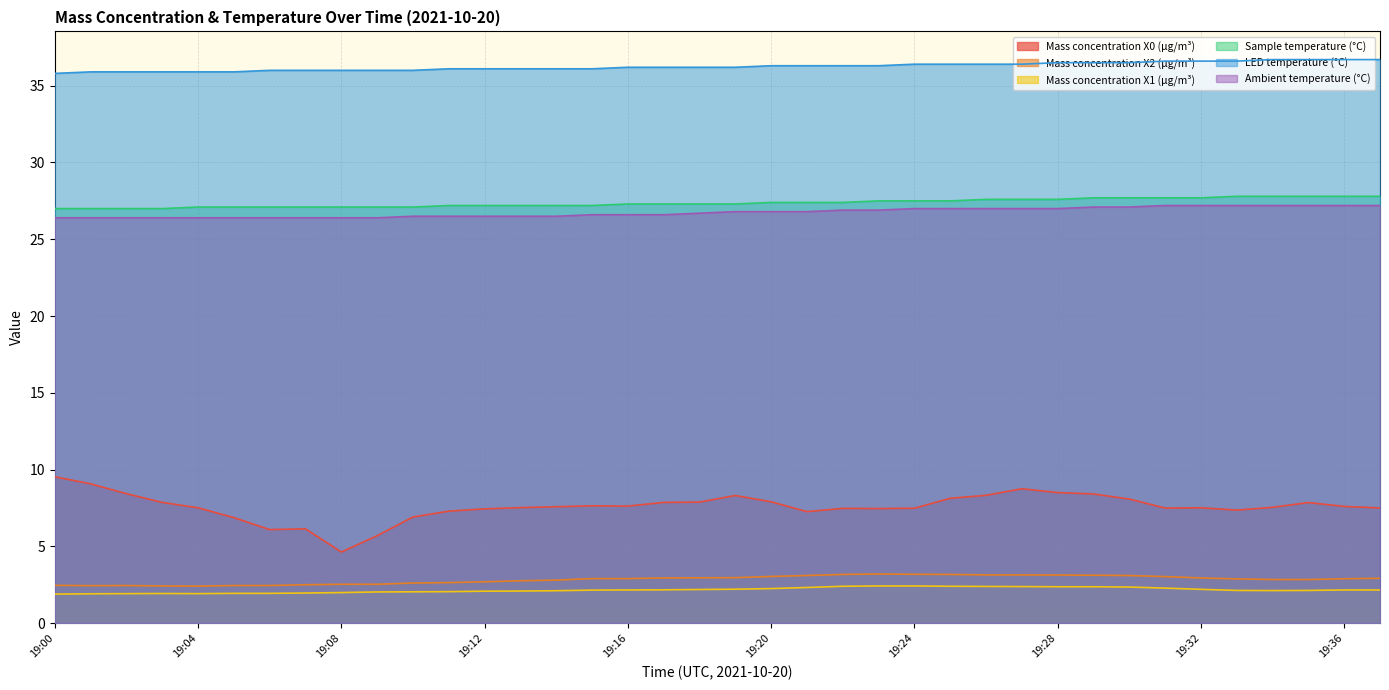

Reading left to right, transcribe all the data shown in this chart.

Mass concentration X0 (μg/m³): 19:00=9.5	19:01=9.1	19:02=8.4	19:03=7.9	19:04=7.5	19:05=6.9	19:06=6.1	19:07=6.2	19:08=4.6	19:09=5.7	19:10=6.9	19:11=7.3	19:12=7.5	19:13=7.5	19:14=7.6	19:15=7.7	19:16=7.6	19:17=7.9	19:18=7.9	19:19=8.3	19:20=7.9	19:21=7.3	19:22=7.5	19:23=7.5	19:24=7.5	19:25=8.1	19:26=8.3	19:27=8.8	19:28=8.5	19:29=8.4	19:30=8.1	19:31=7.5	19:32=7.5	19:33=7.4	19:34=7.5	19:35=7.9	19:36=7.6	19:37=7.5
Mass concentration X2 (μg/m³): 19:00=2.5	19:01=2.5	19:02=2.5	19:03=2.4	19:04=2.4	19:05=2.5	19:06=2.5	19:07=2.5	19:08=2.5	19:09=2.5	19:10=2.6	19:11=2.6	19:12=2.7	19:13=2.8	19:14=2.8	19:15=2.9	19:16=2.9	19:17=3.0	19:18=3.0	19:19=3.0	19:20=3.0	19:21=3.1	19:22=3.2	19:23=3.2	19:24=3.2	19:25=3.2	19:26=3.1	19:27=3.1	19:28=3.1	19:29=3.1	19:30=3.1	19:31=3.0	19:32=3.0	19:33=2.9	19:34=2.9	19:35=2.9	19:36=2.9	19:37=2.9
Mass concentration X1 (μg/m³): 19:00=1.9	19:01=1.9	19:02=1.9	19:03=1.9	19:04=1.9	19:05=1.9	19:06=1.9	19:07=2.0	19:08=2.0	19:09=2.0	19:10=2.0	19:11=2.1	19:12=2.1	19:13=2.1	19:14=2.1	19:15=2.2	19:16=2.2	19:17=2.2	19:18=2.2	19:19=2.2	19:20=2.3	19:21=2.3	19:22=2.4	19:23=2.4	19:24=2.4	19:25=2.4	19:26=2.4	19:27=2.4	19:28=2.4	19:29=2.4	19:30=2.4	19:31=2.3	19:32=2.2	19:33=2.1	19:34=2.1	19:35=2.1	19:36=2.2	19:37=2.2
Sample temperature (°C): 19:00=27.0	19:01=27.0	19:02=27.0	19:03=27.0	19:04=27.1	19:05=27.1	19:06=27.1	19:07=27.1	19:08=27.1	19:09=27.1	19:10=27.1	19:11=27.2	19:12=27.2	19:13=27.2	19:14=27.2	19:15=27.2	19:16=27.3	19:17=27.3	19:18=27.3	19:19=27.3	19:20=27.4	19:21=27.4	19:22=27.4	19:23=27.5	19:24=27.5	19:25=27.5	19:26=27.6	19:27=27.6	19:28=27.6	19:29=27.7	19:30=27.7	19:31=27.7	19:32=27.7	19:33=27.8	19:34=27.8	19:35=27.8	19:36=27.8	19:37=27.8
LED temperature (°C): 19:00=35.8	19:01=35.9	19:02=35.9	19:03=35.9	19:04=35.9	19:05=35.9	19:06=36.0	19:07=36.0	19:08=36.0	19:09=36.0	19:10=36.0	19:11=36.1	19:12=36.1	19:13=36.1	19:14=36.1	19:15=36.1	19:16=36.2	19:17=36.2	19:18=36.2	19:19=36.2	19:20=36.3	19:21=36.3	19:22=36.3	19:23=36.3	19:24=36.4	19:25=36.4	19:26=36.4	19:27=36.4	19:28=36.5	19:29=36.5	19:30=36.5	19:31=36.6	19:32=36.6	19:33=36.6	19:34=36.7	19:35=36.7	19:36=36.7	19:37=36.7
Ambient temperature (°C): 19:00=26.4	19:01=26.4	19:02=26.4	19:03=26.4	19:04=26.4	19:05=26.4	19:06=26.4	19:07=26.4	19:08=26.4	19:09=26.4	19:10=26.5	19:11=26.5	19:12=26.5	19:13=26.5	19:14=26.5	19:15=26.6	19:16=26.6	19:17=26.6	19:18=26.7	19:19=26.8	19:20=26.8	19:21=26.8	19:22=26.9	19:23=26.9	19:24=27.0	19:25=27.0	19:26=27.0	19:27=27.0	19:28=27.0	19:29=27.1	19:30=27.1	19:31=27.2	19:32=27.2	19:33=27.2	19:34=27.2	19:35=27.2	19:36=27.2	19:37=27.2